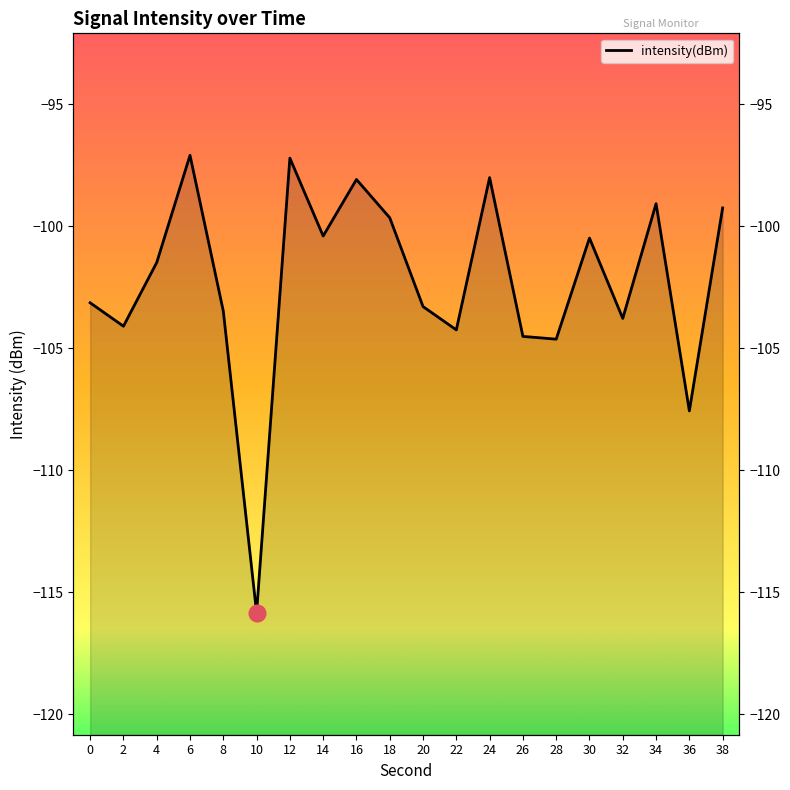

What is the difference between the values at 2 and 8?

0.6